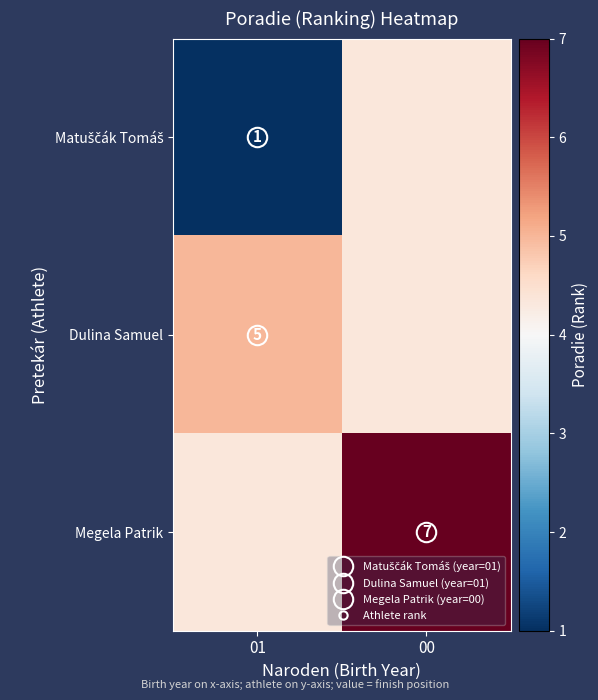

Which series has the widest spread of values?

Matuščák Tomáš